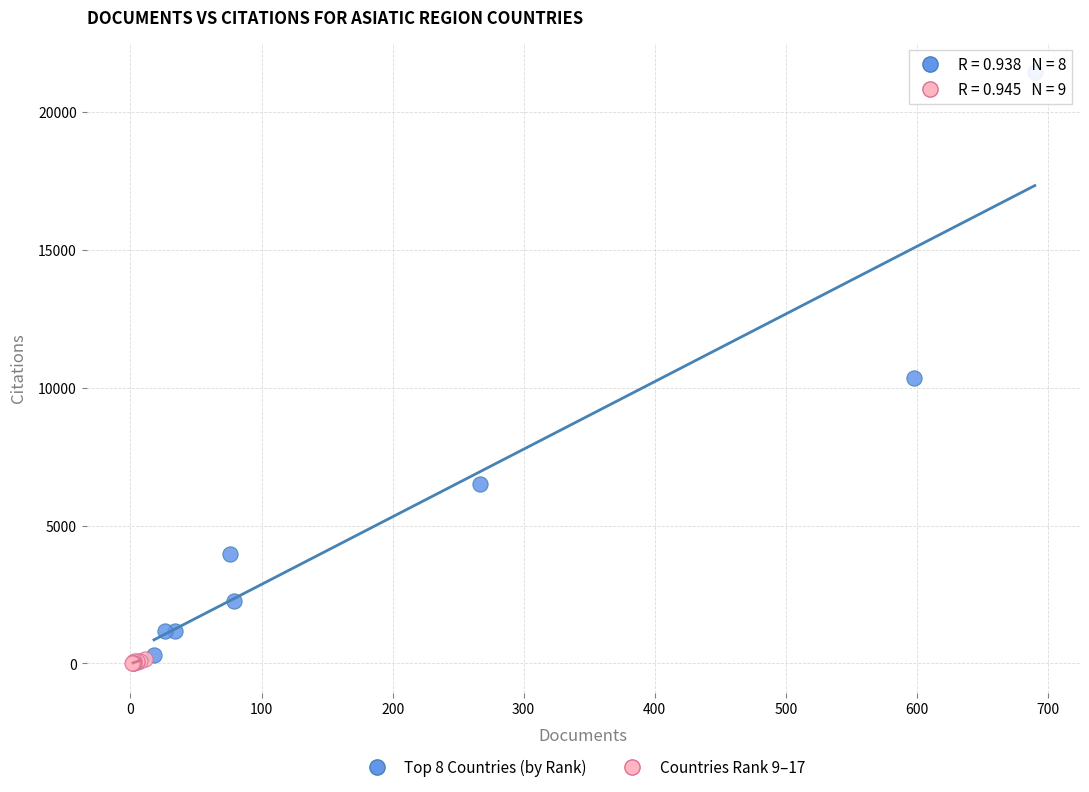

Which series has the widest spread of Y values?

Top 8 Countries (by Rank)